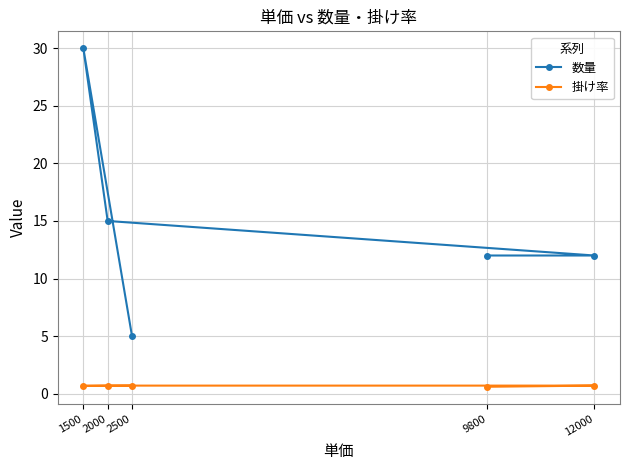

What is the value of the 数量 point at the 2nd from the left?

15.0